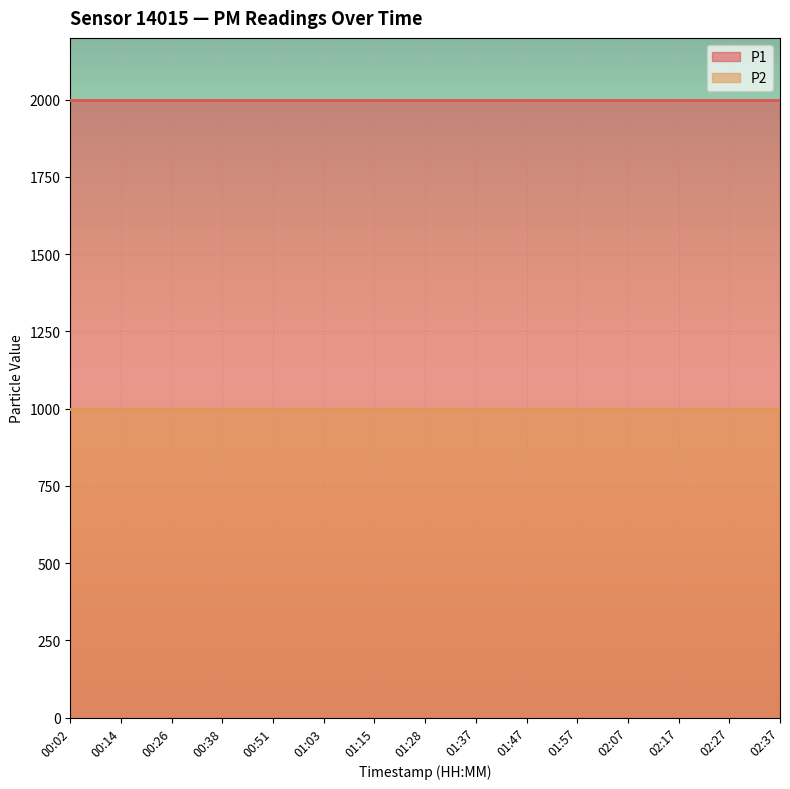

What is the label of the 11th point from the left?

01:57